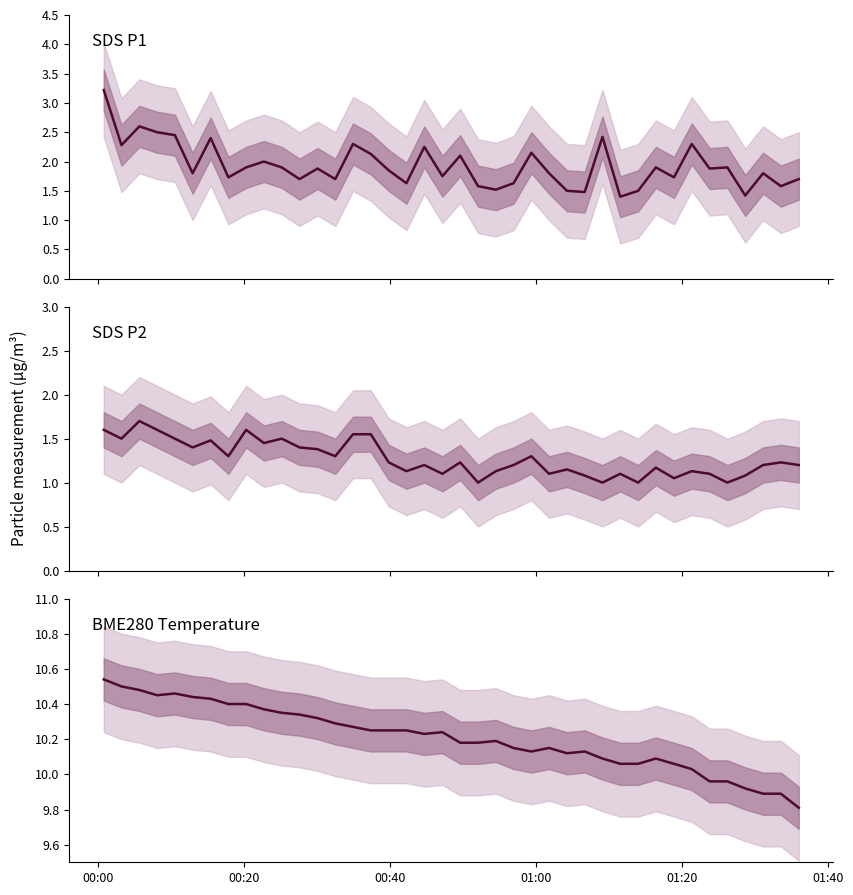

The SDS_P1 series shows 0.4 at 35. True or false?

False